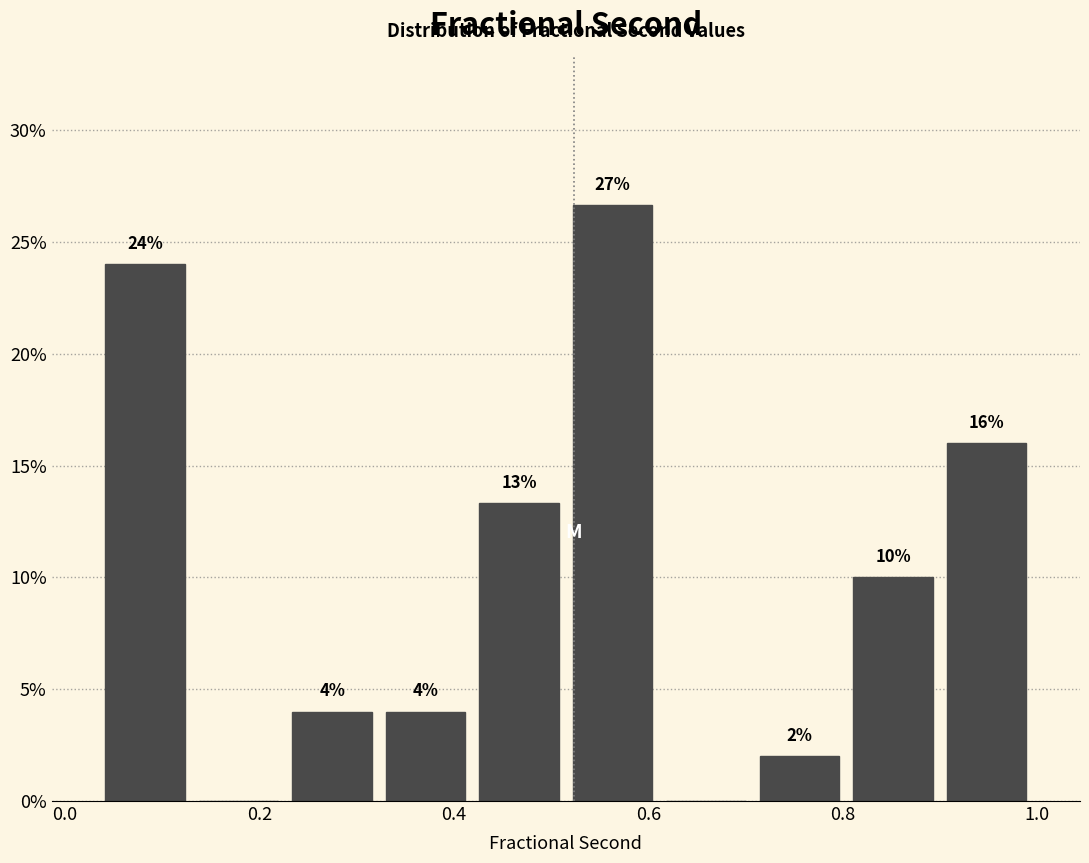

Over which range of the x-axis is the bar tallest?

0.52 to 0.62